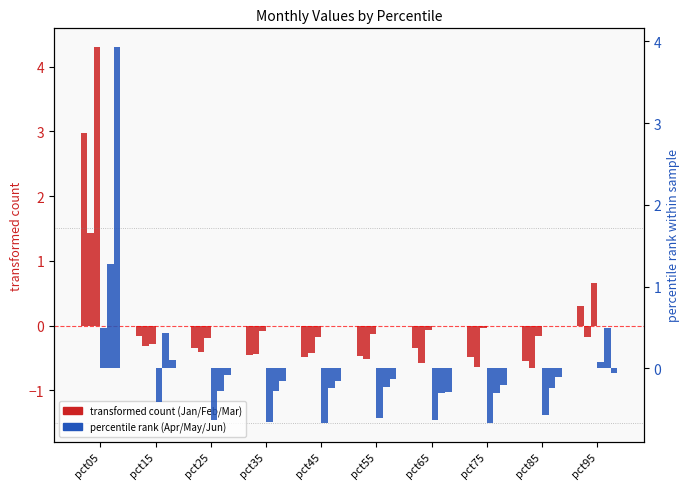

Reading left to right, what are all the values shown in this chart?

Jan: pct05=3.0	pct15=-0.2	pct25=-0.3	pct35=-0.5	pct45=-0.5	pct55=-0.5	pct65=-0.3	pct75=-0.5	pct85=-0.6	pct95=0.3
Feb: pct05=1.4	pct15=-0.3	pct25=-0.4	pct35=-0.4	pct45=-0.4	pct55=-0.5	pct65=-0.6	pct75=-0.6	pct85=-0.7	pct95=-0.2
Mar: pct05=4.3	pct15=-0.3	pct25=-0.2	pct35=-0.1	pct45=-0.2	pct55=-0.1	pct65=-0.1	pct75=-0.0	pct85=-0.2	pct95=0.7
Apr: pct05=0.5	pct15=-0.4	pct25=-0.6	pct35=-0.7	pct45=-0.7	pct55=-0.6	pct65=-0.6	pct75=-0.7	pct85=-0.6	pct95=0.1
May: pct05=1.3	pct15=0.4	pct25=-0.3	pct35=-0.3	pct45=-0.2	pct55=-0.2	pct65=-0.3	pct75=-0.3	pct85=-0.2	pct95=0.5
Jun: pct05=3.9	pct15=0.1	pct25=-0.1	pct35=-0.1	pct45=-0.2	pct55=-0.1	pct65=-0.3	pct75=-0.2	pct85=-0.1	pct95=-0.1